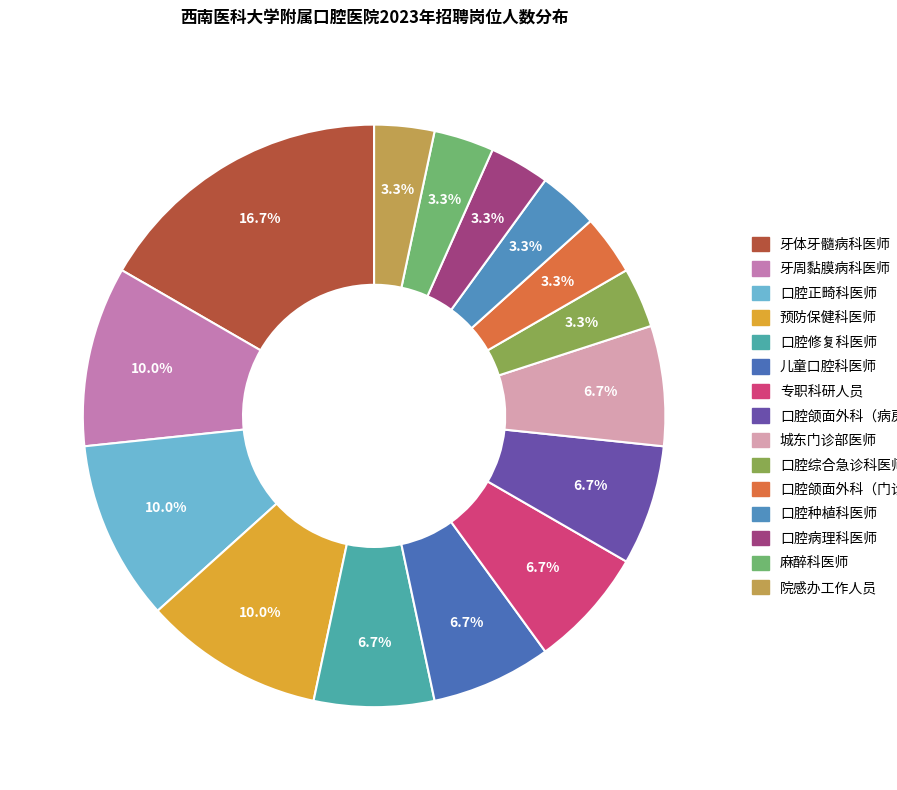

Is 口腔种植科医师 the majority of the pie?

No